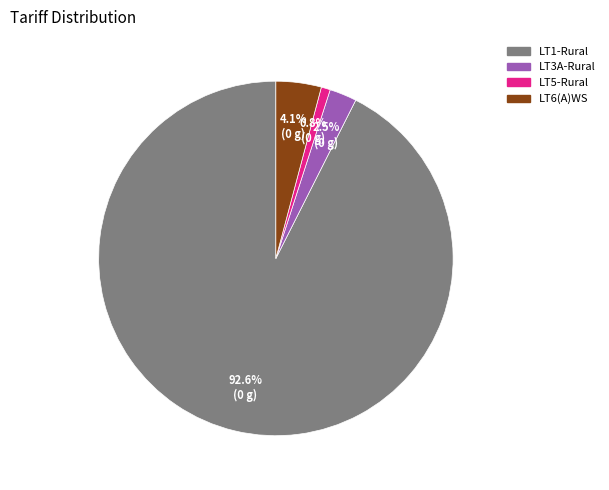

Does LT1-Rural account for over 50% of the chart?

Yes